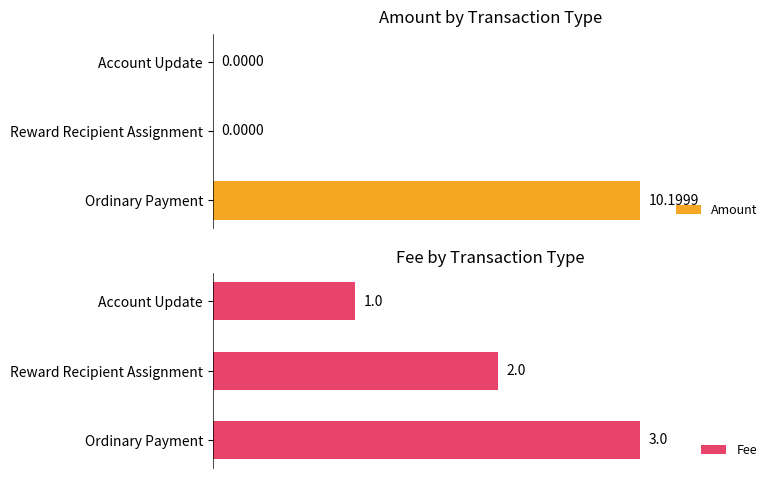

Where is Fee nearest to the value 2?

Reward Recipient Assignment